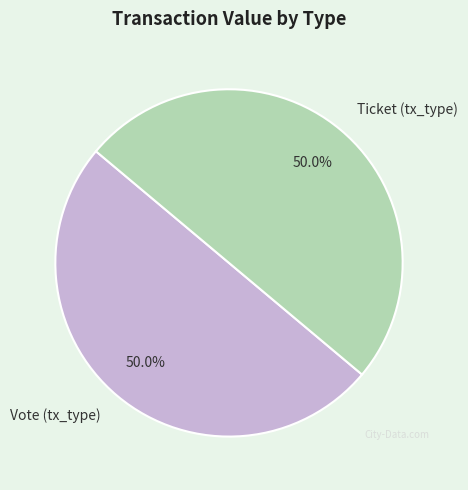

What portion of the pie excludes Ticket (tx_type)?

50.0%